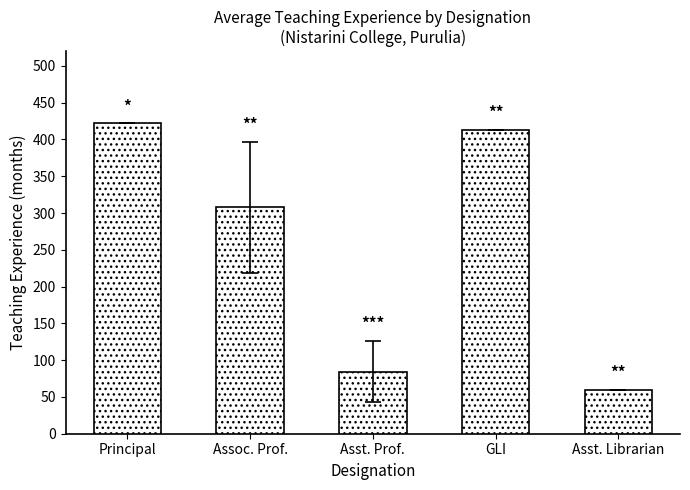

At which label does the data first exceed 308?

Principal